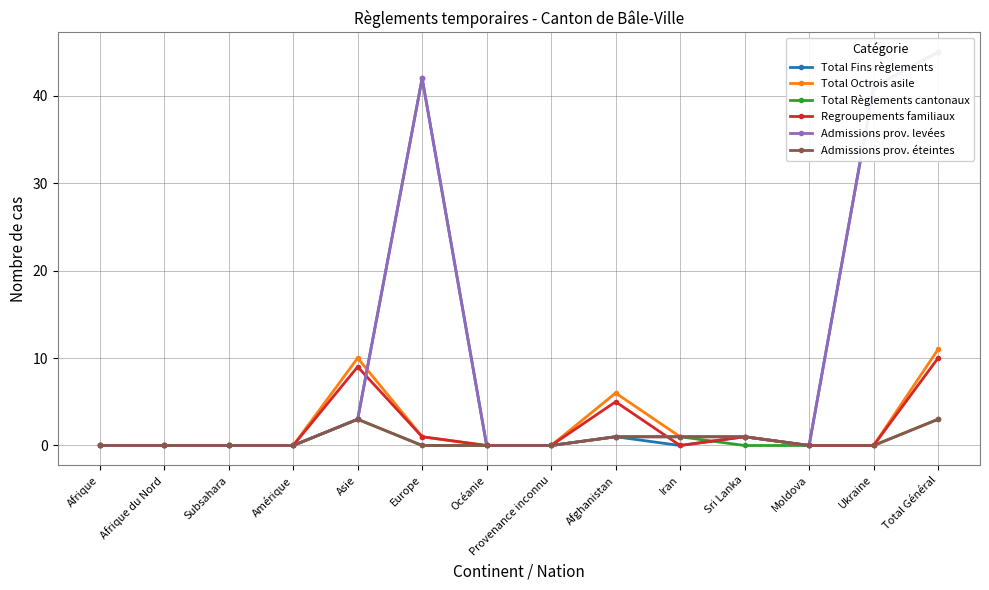

Which series has the widest spread of values?

Total Fins règlements